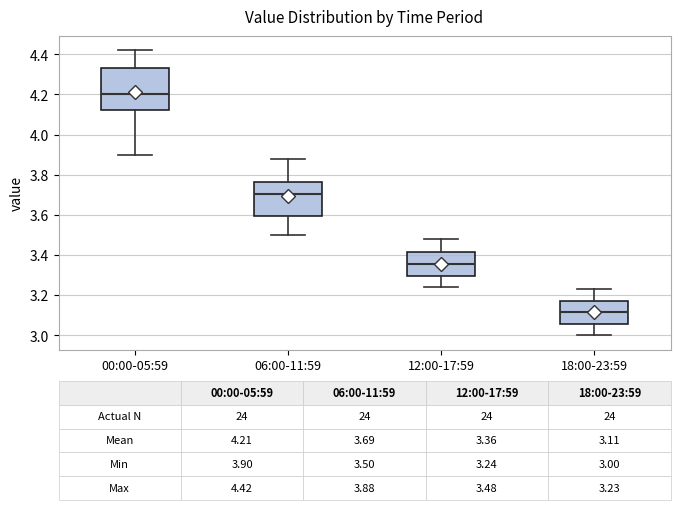

Comparing the boxes themselves (not the whiskers), which one is the tallest?

00:00-05:59